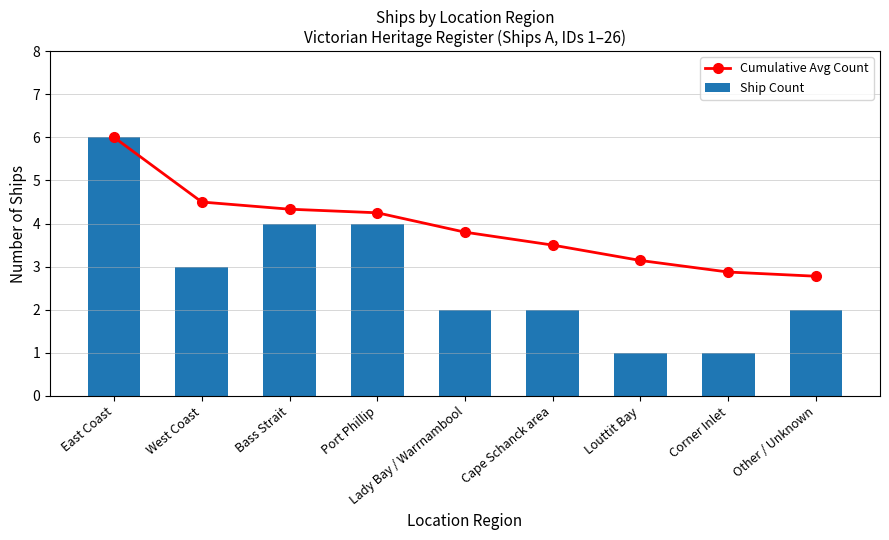

At which label does Ship Count first exceed 2?

East Coast